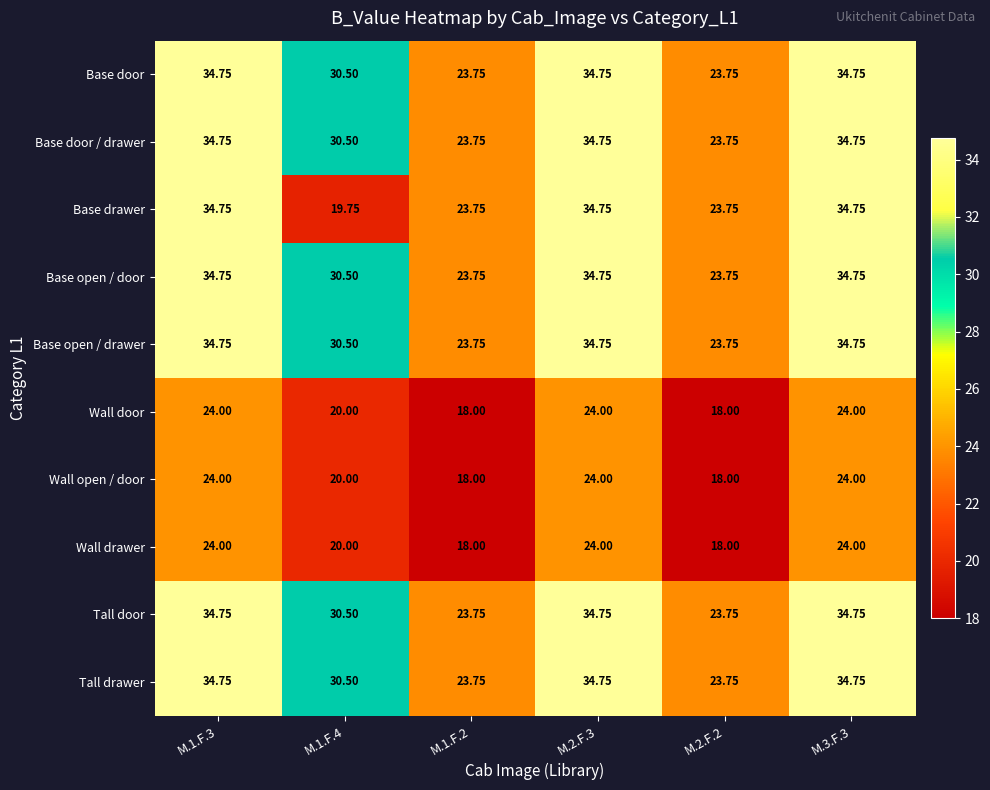

Is the value of Base door / drawer at M.2.F.3 greater than the value of Wall drawer at M.1.F.4?

Yes